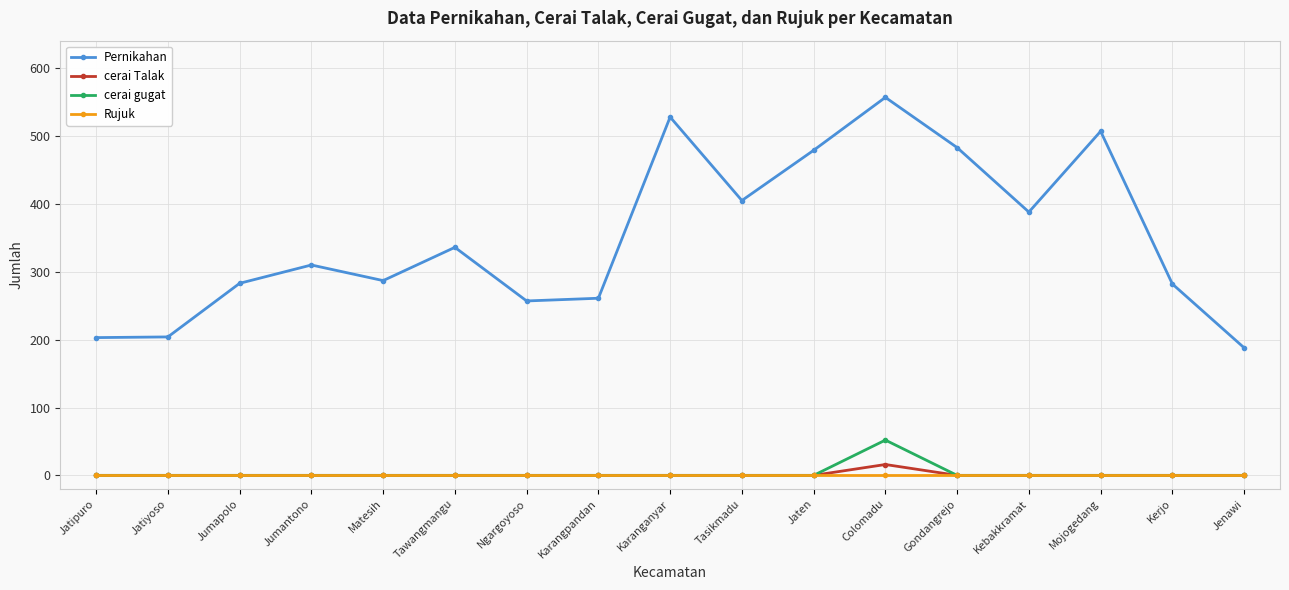

True or false: cerai Talak and Pernikahan intersect in this chart.

False